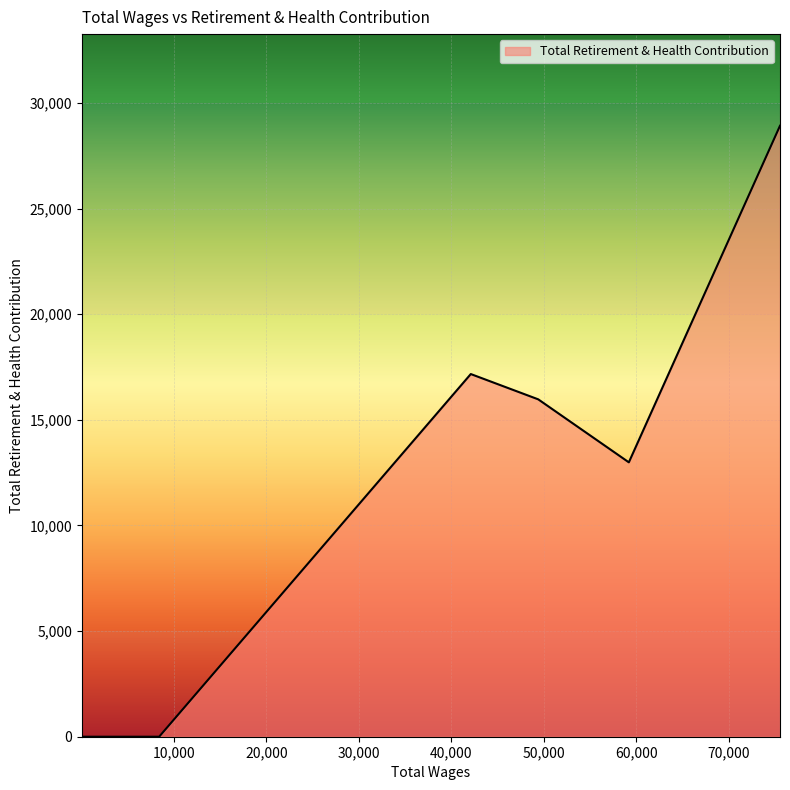

What is the greatest value displayed?

28918